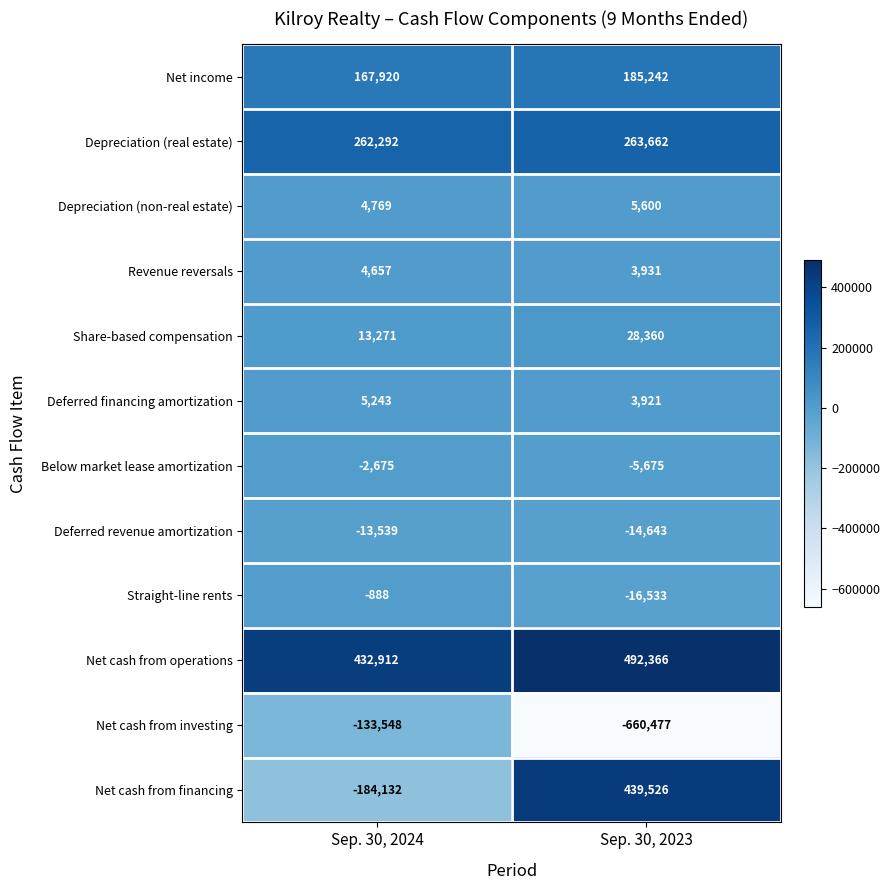

At Sep. 30, 2023, list the series in order from largest to smallest.

Net cash from operations, Net cash from financing, Depreciation (real estate), Net income, Share-based compensation, Depreciation (non-real estate), Revenue reversals, Deferred financing amortization, Below market lease amortization, Deferred revenue amortization, Straight-line rents, Net cash from investing